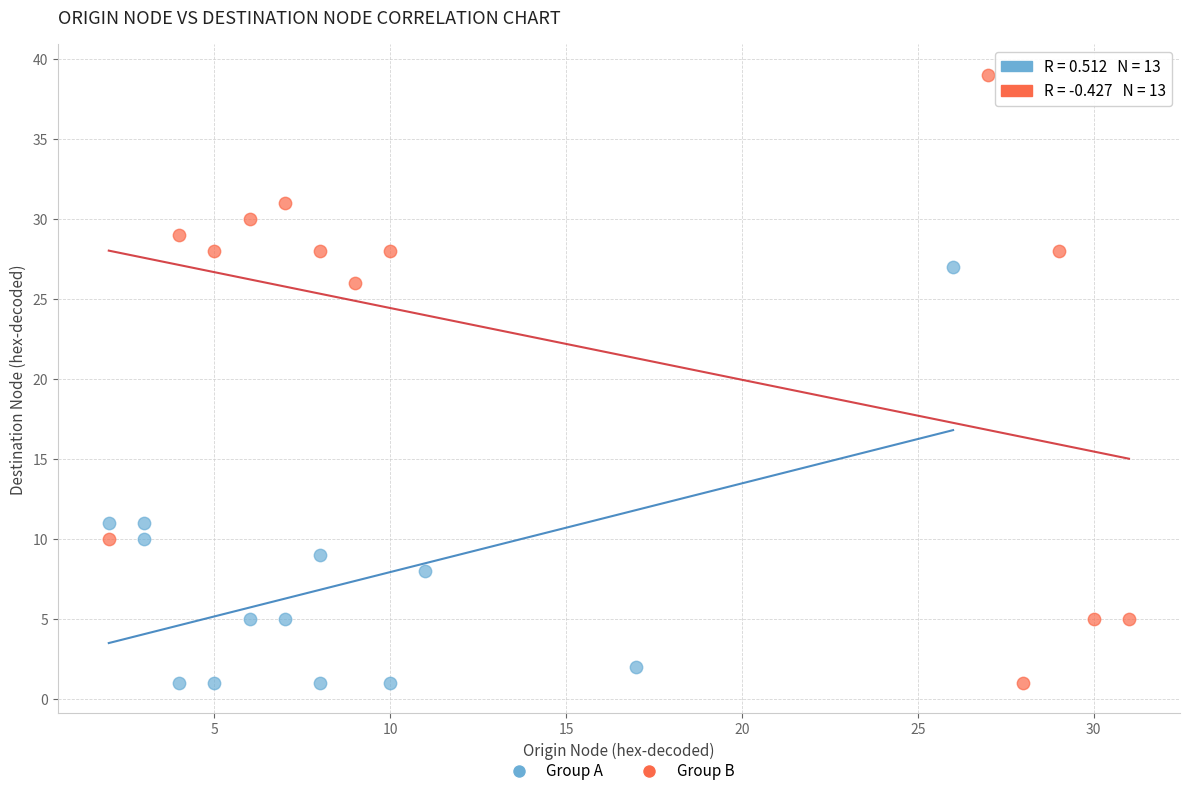

Which series contains the highest Y value?

Group B